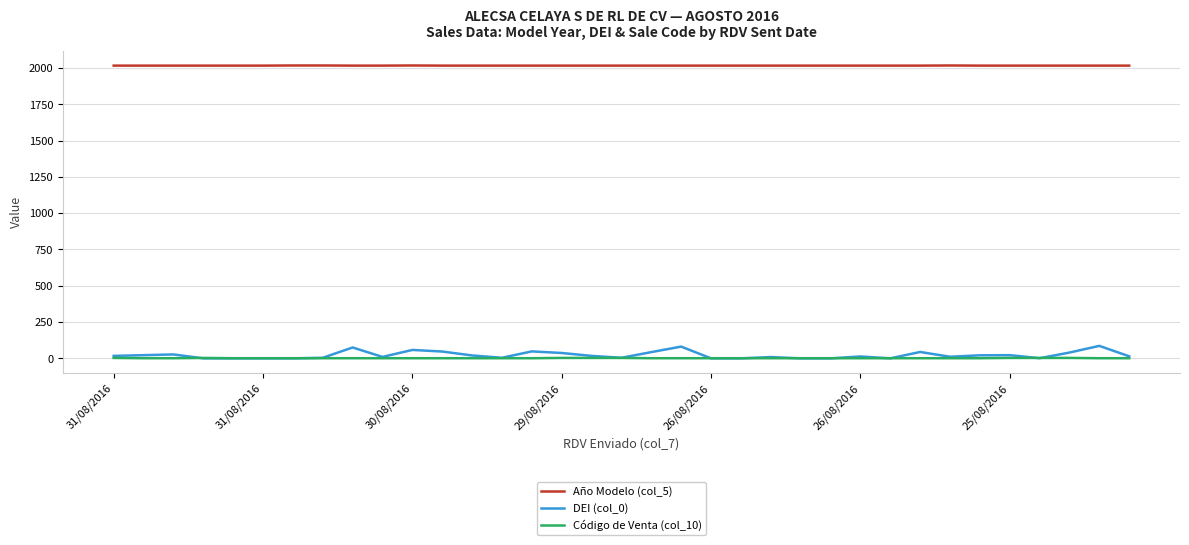

True or false: Año Modelo (col_5) and Código de Venta (col_10) cross at least once.

False